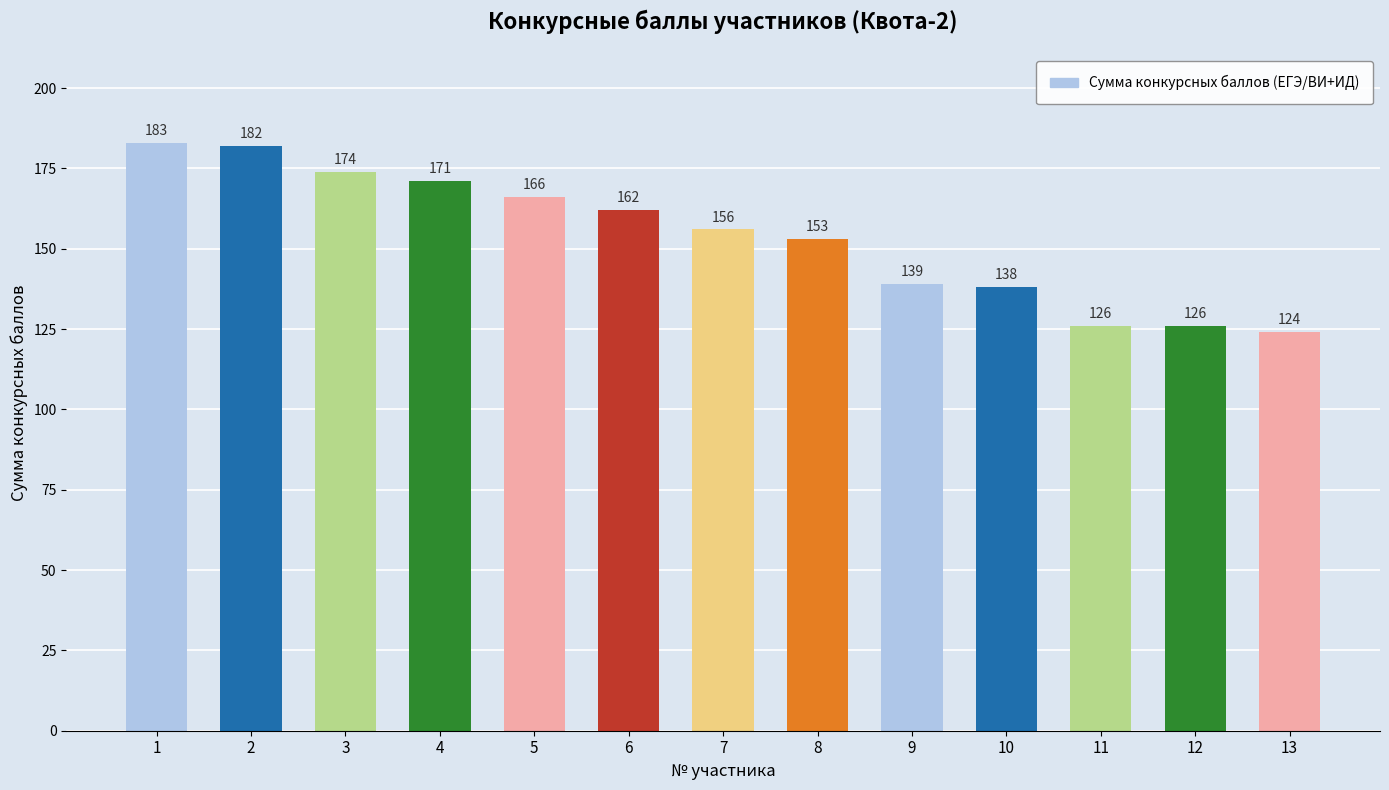

Reading left to right, extract all data points from this chart.

1=183	2=182	3=174	4=171	5=166	6=162	7=156	8=153	9=139	10=138	11=126	12=126	13=124